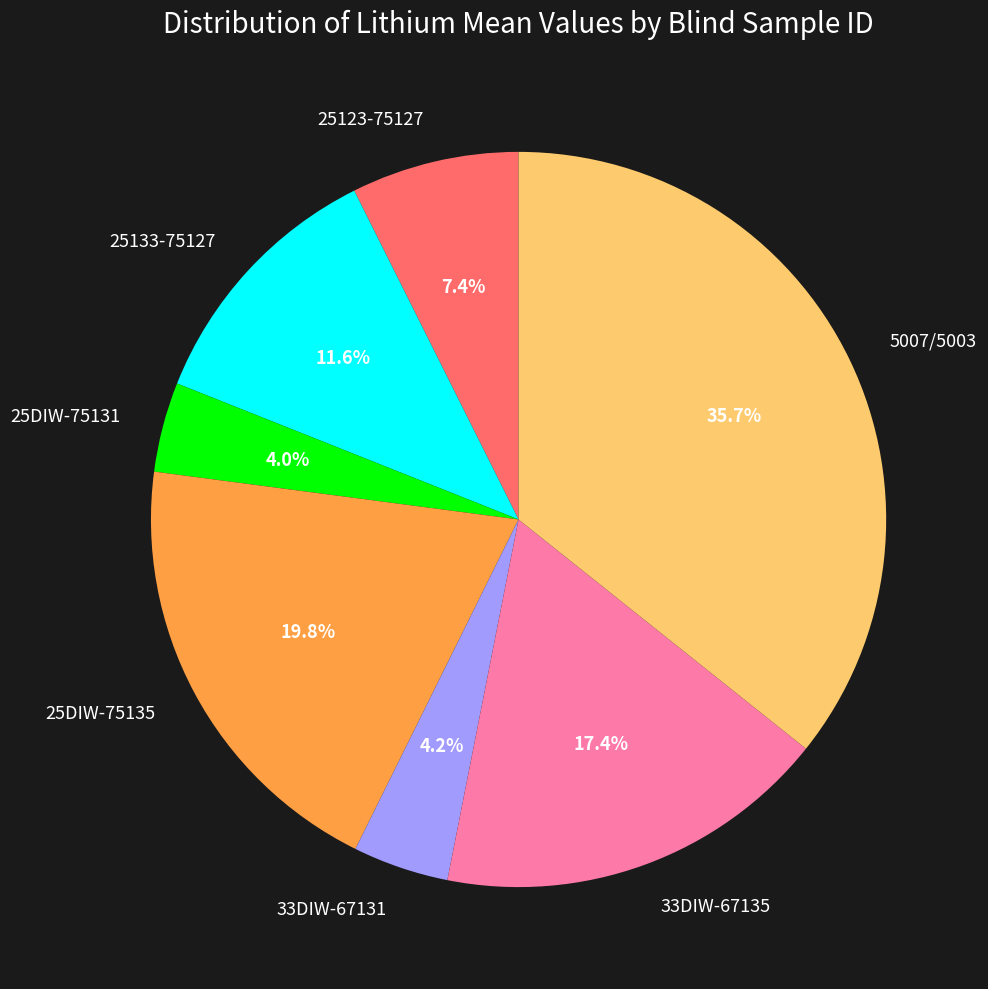

Count the number of slices in the pie.

7